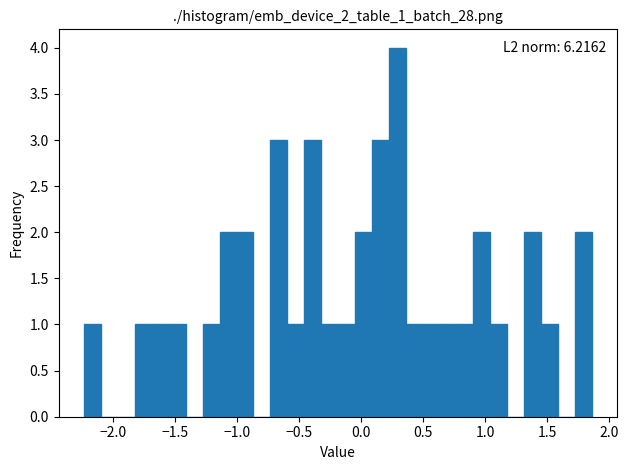

Read against the x-axis, roughly where is the centre of the tallest bar?

0.30